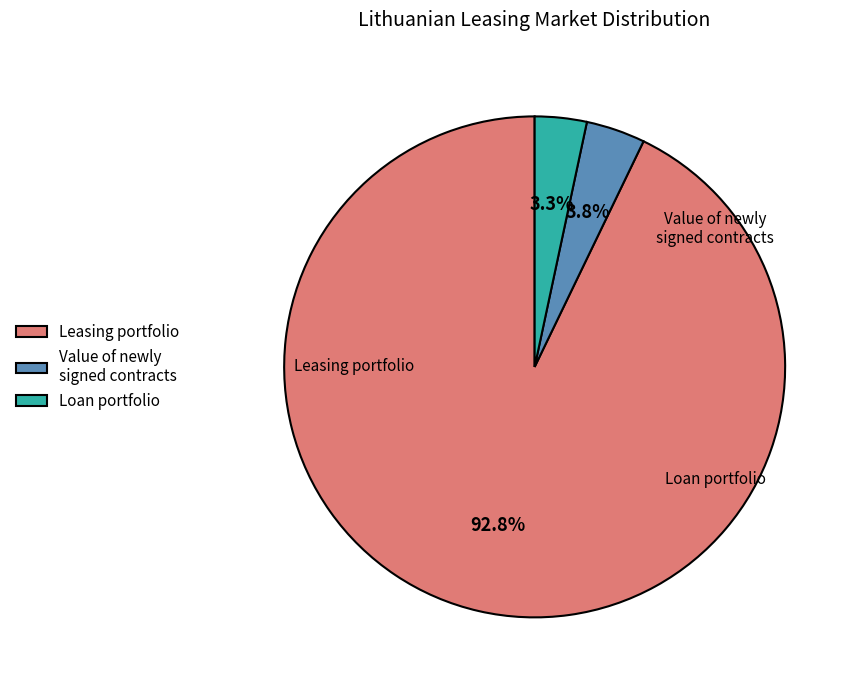

What percentage is NOT represented by Loan portfolio?

96.7%